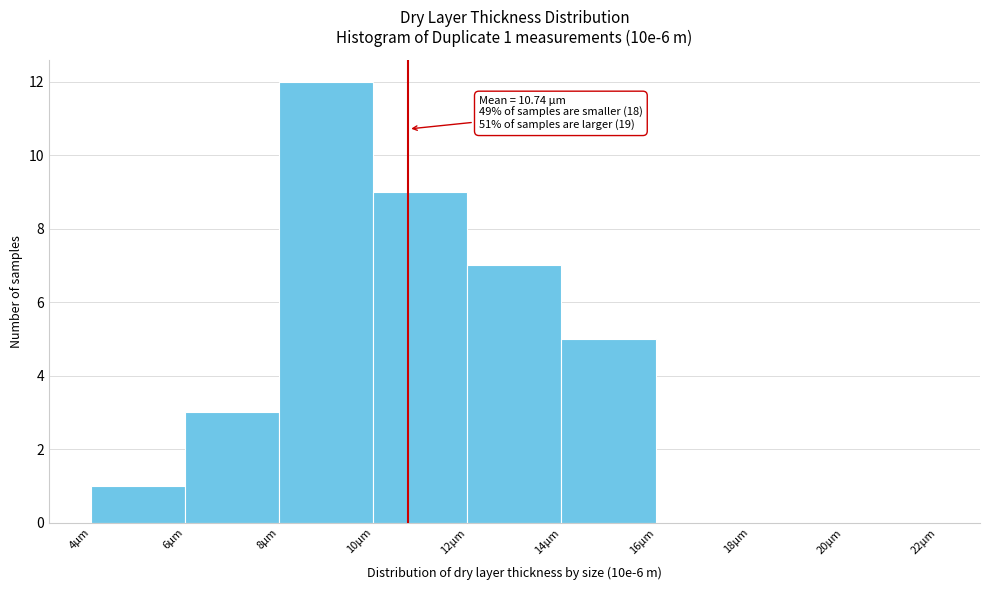

Which range on the x-axis has the tallest bar?

8 to 10